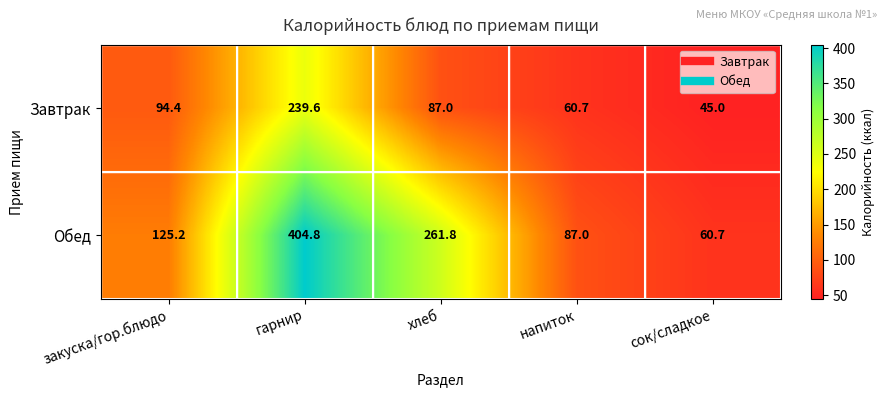

Which category has the lowest value in the Завтрак series?

сок/сладкое